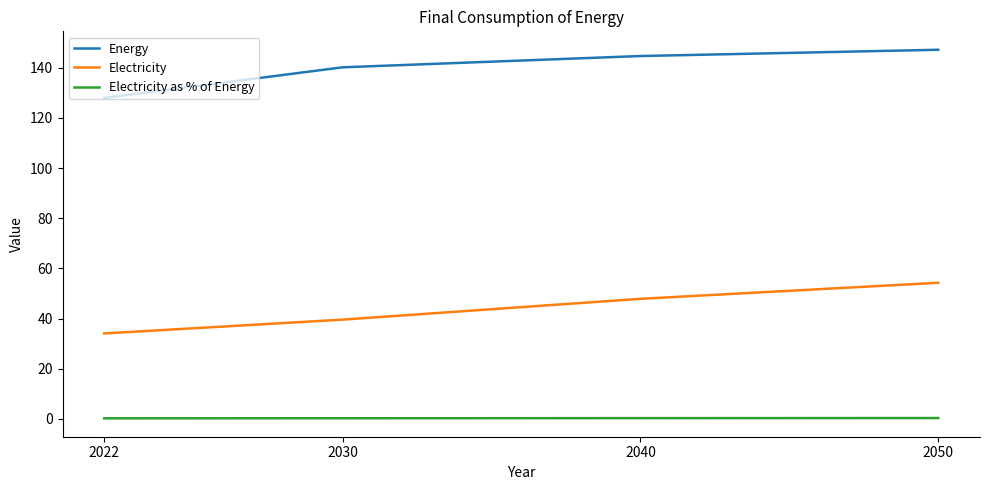

List the series in order of their overall mean, lowest first.

Electricity as % of Energy, Electricity, Energy